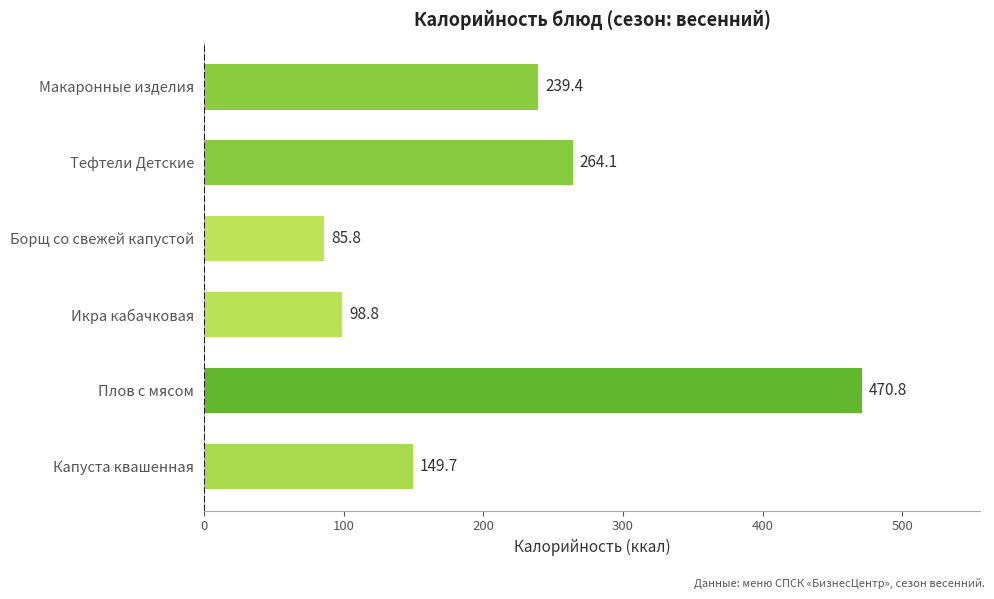

The chart shows a value of 47.4 at Икра кабачковая. True or false?

False